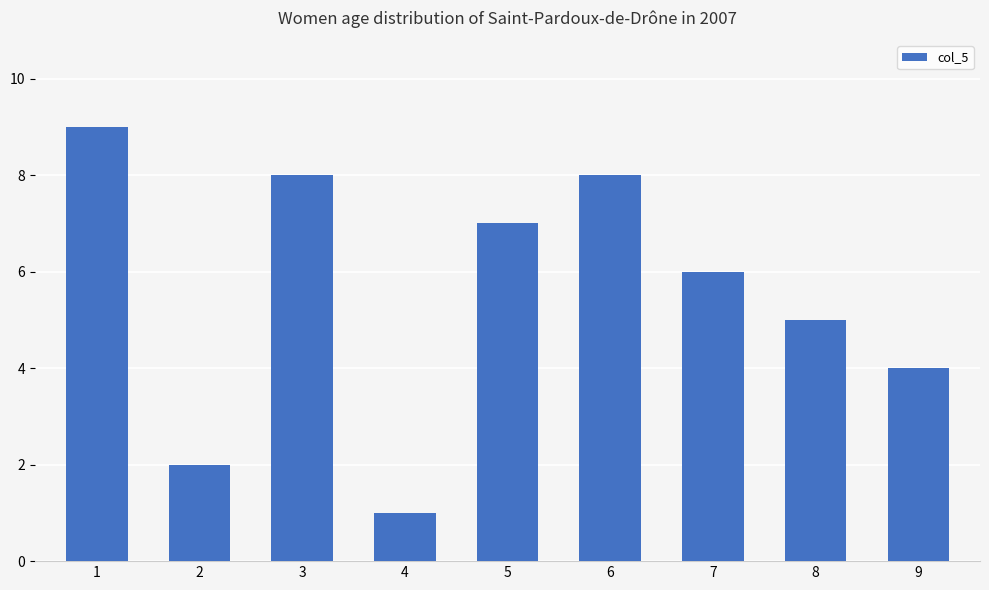

Which label corresponds to the largest value in the chart?

1